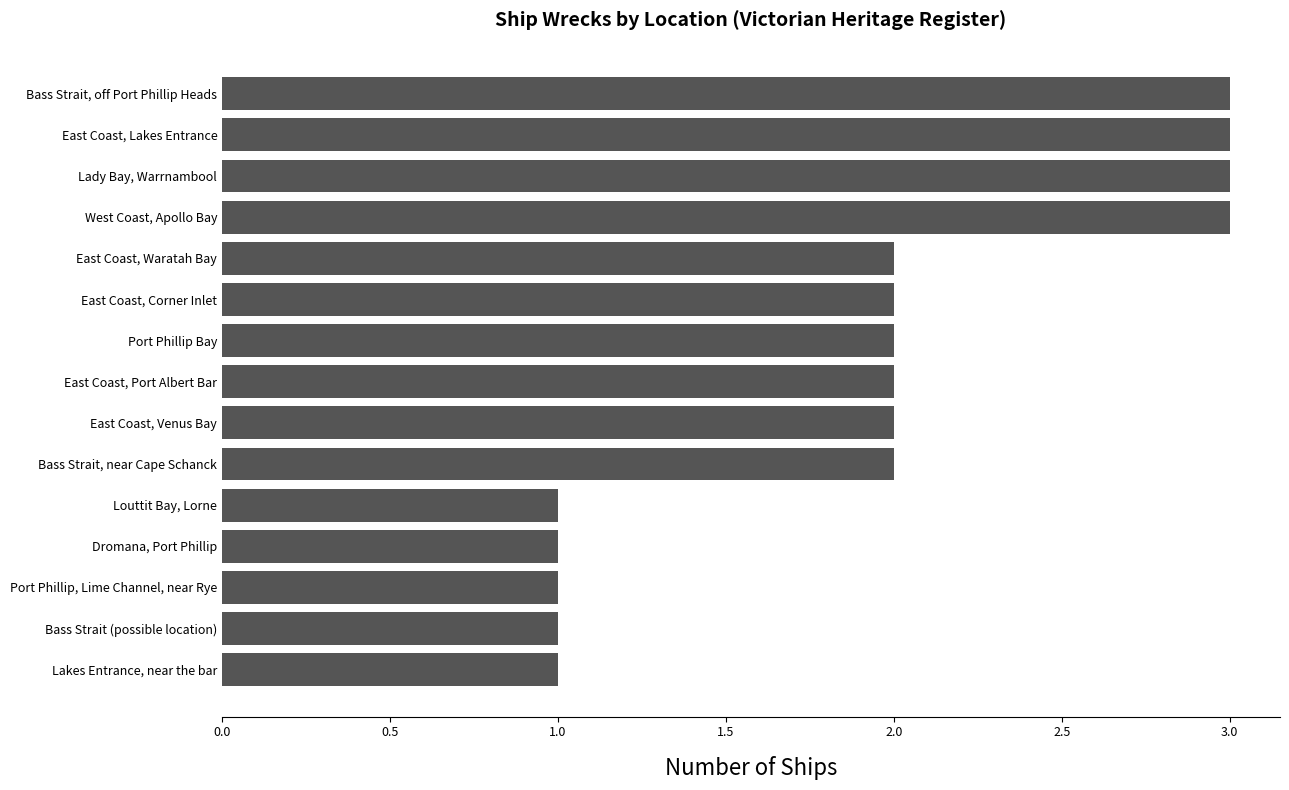

What is the difference between the maximum and minimum values?

2